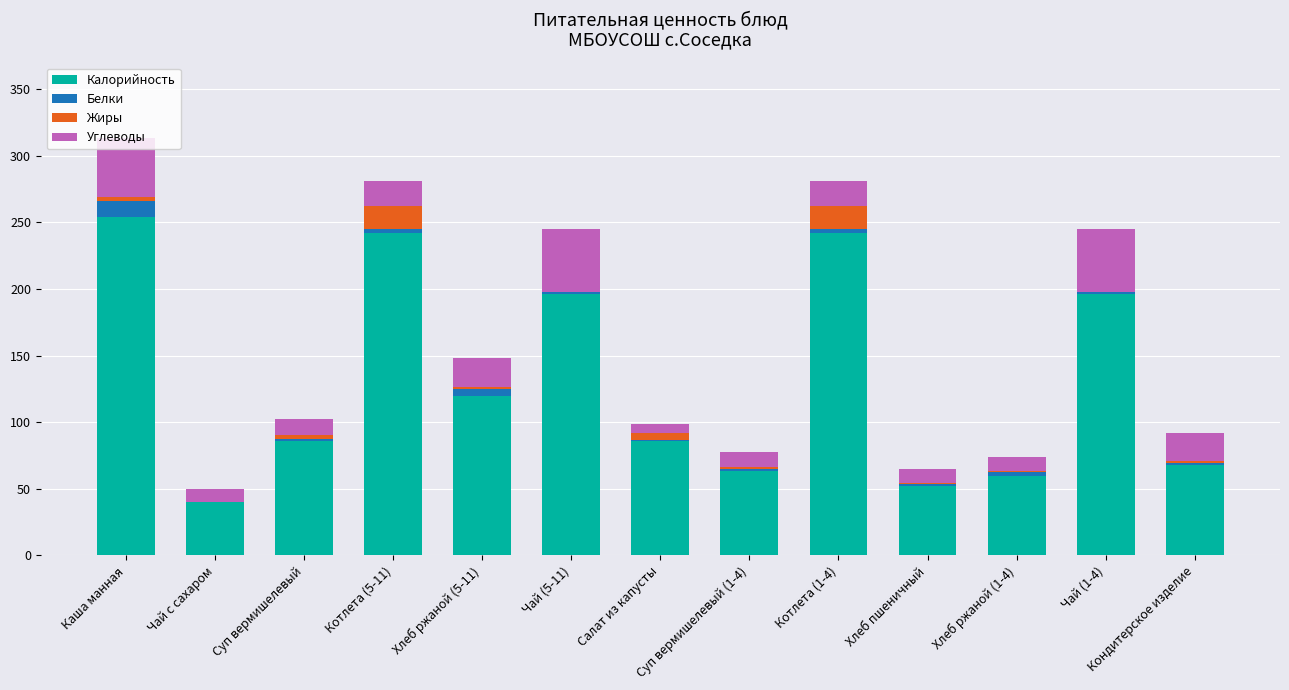

Does the chart contain stacked bars?

Yes